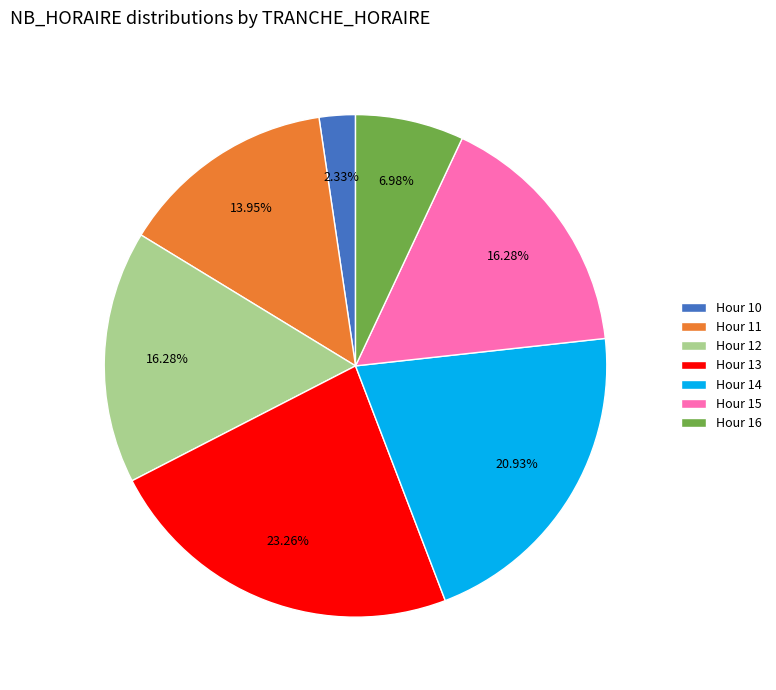

Is there any slice that represents more than half of the pie?

No